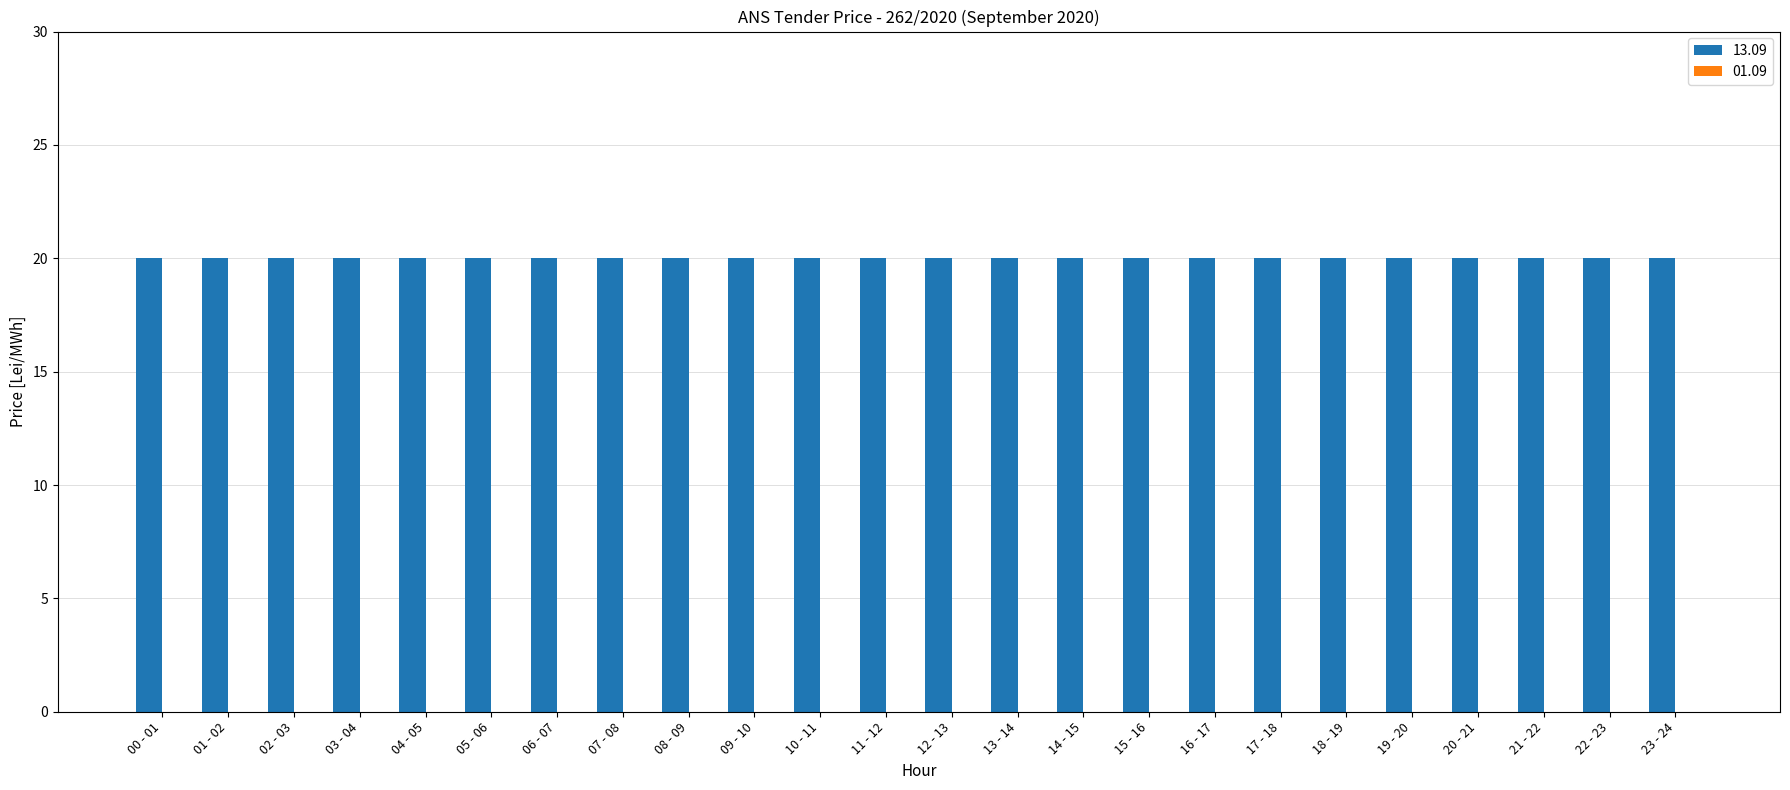

Is the value of 01.09 at 01 - 02 greater than the value of 13.09 at 07 - 08?

No